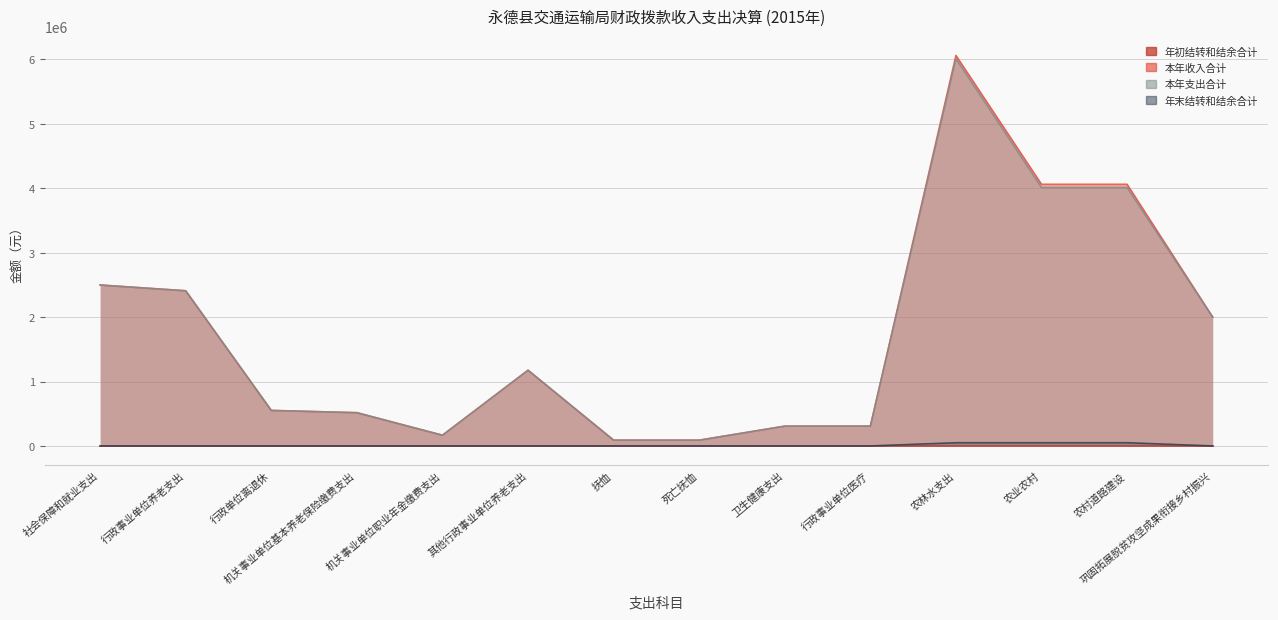

At which category does 本年收入合计 reach its first local valley?

机关事业单位职业年金缴费支出